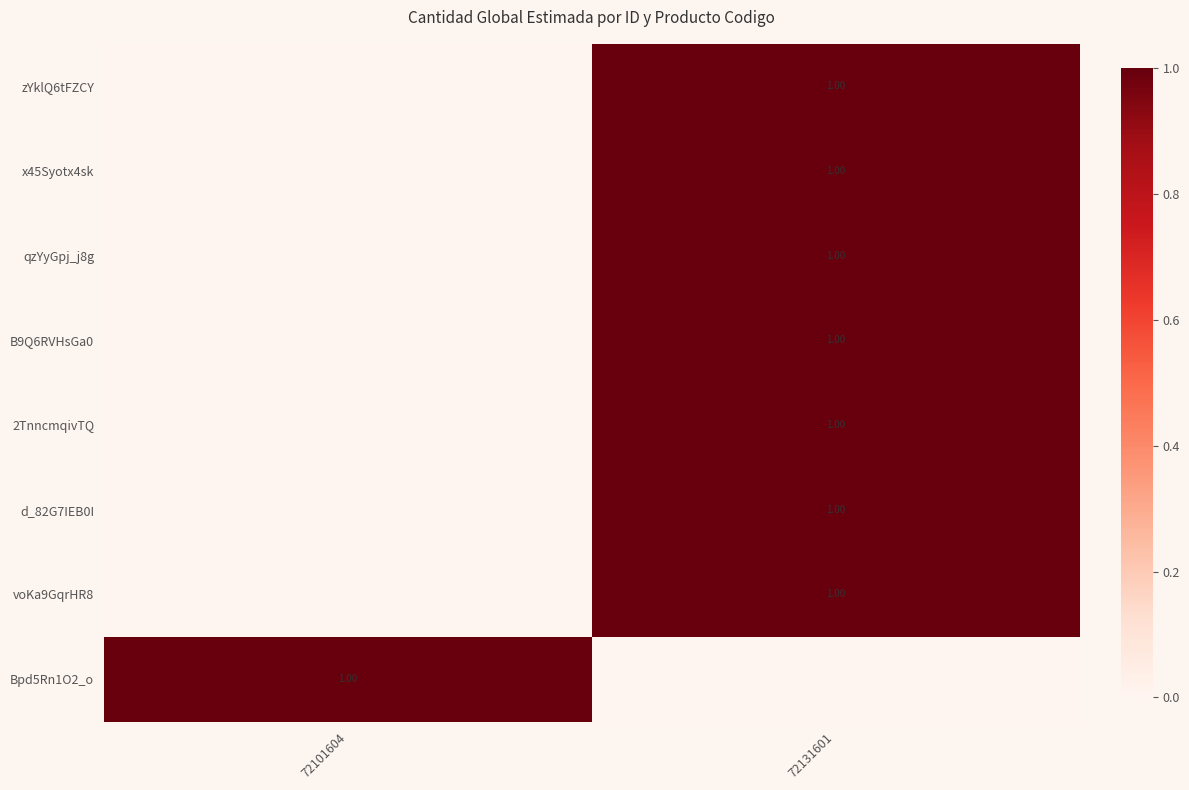

The value of voKa9GqrHR8 at 72101604 is 0. True or false?

True